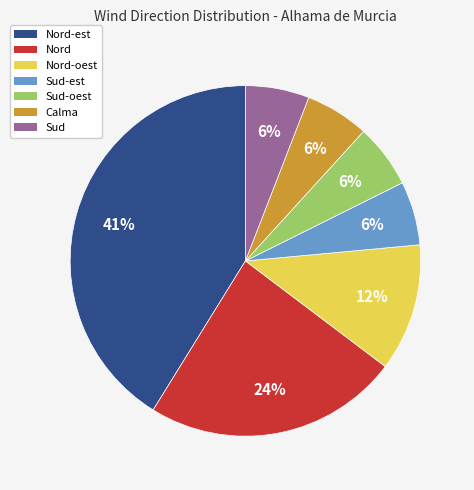

Count the number of slices in the pie.

7